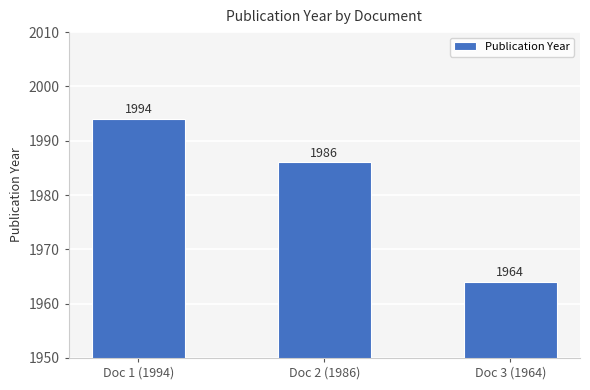

What is the greatest value displayed?

1994